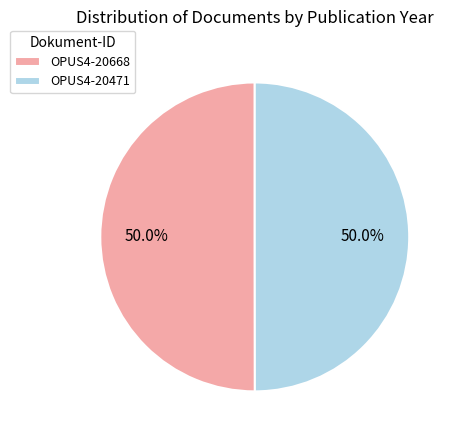

What percentage is the OPUS4-20668 slice, to the nearest percent?

50%